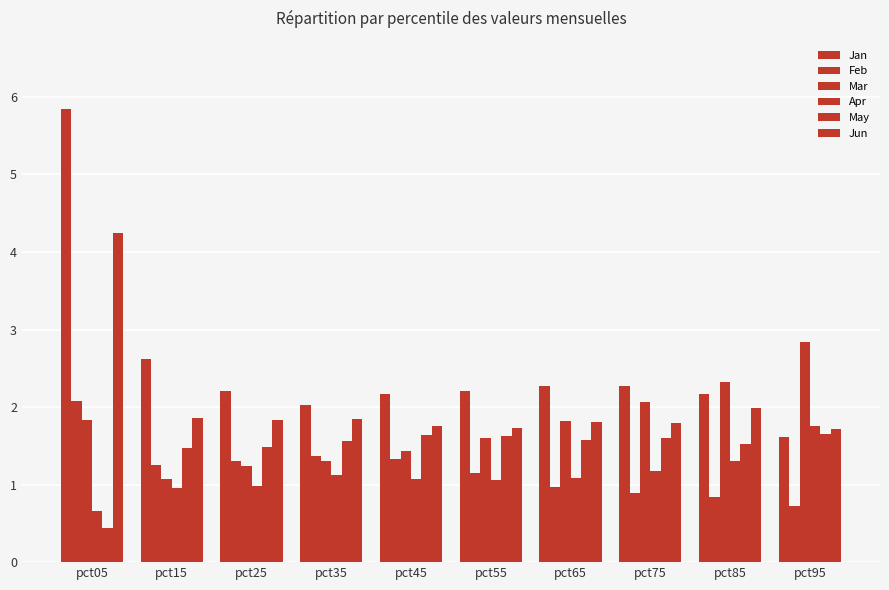

At which label is Mar closest to 1?

pct15